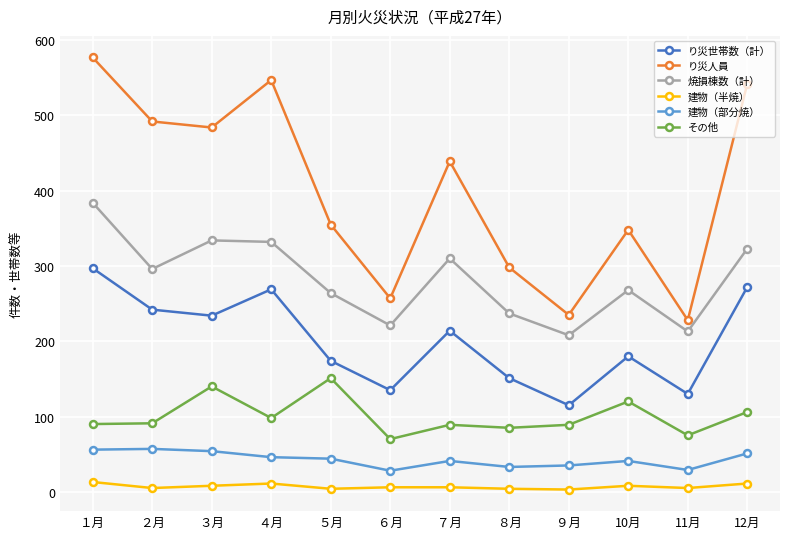

Which series has the largest range (max minus min)?

り災人員